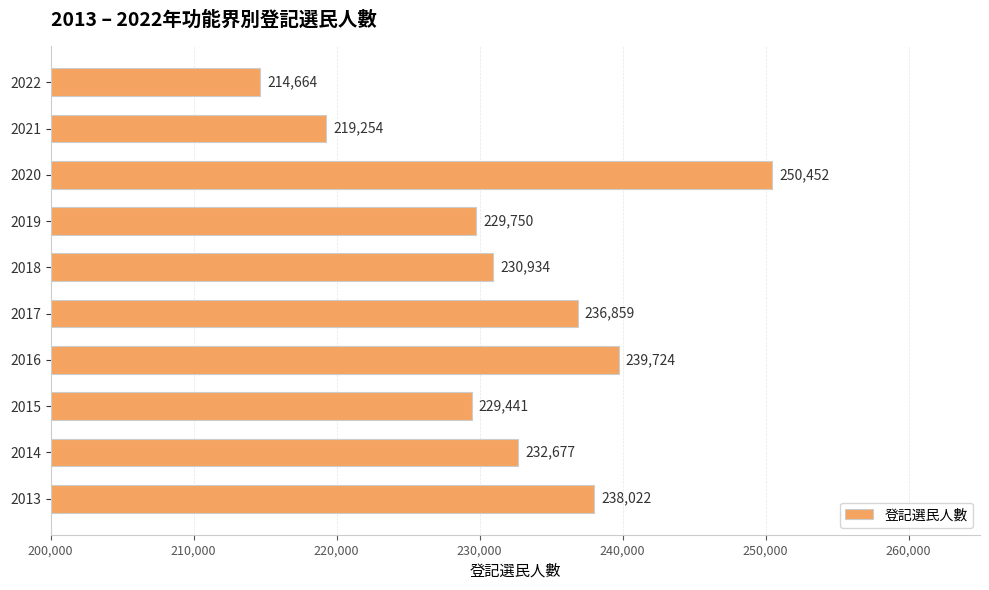

What is the difference between the second highest and second lowest values?

20470